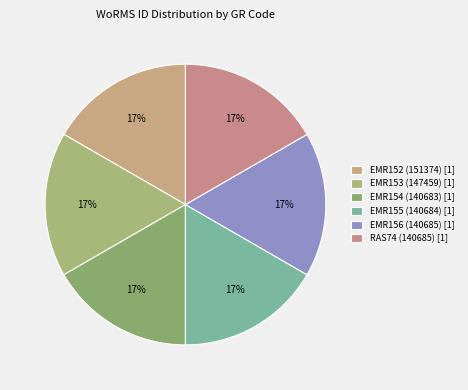

Count the number of slices in the pie.

6